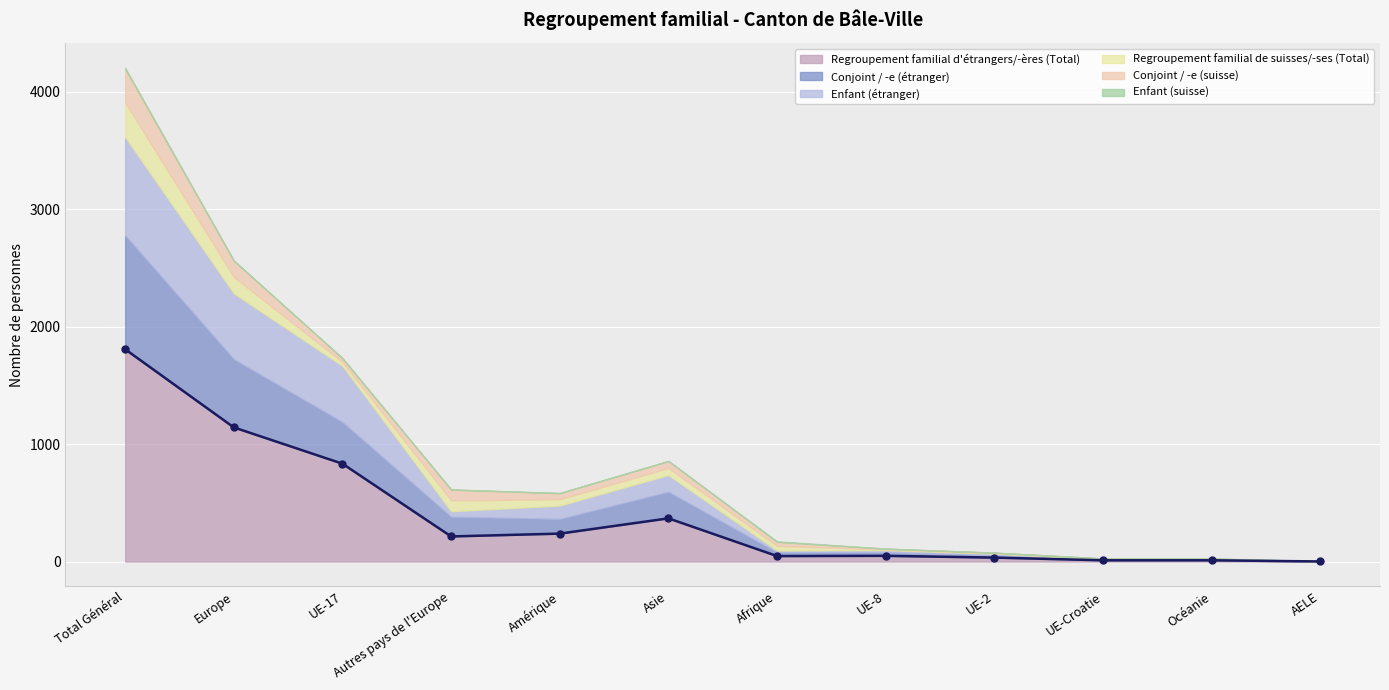

What is the maximum value for Regroupement familial de suisses/-ses (Total)?

295